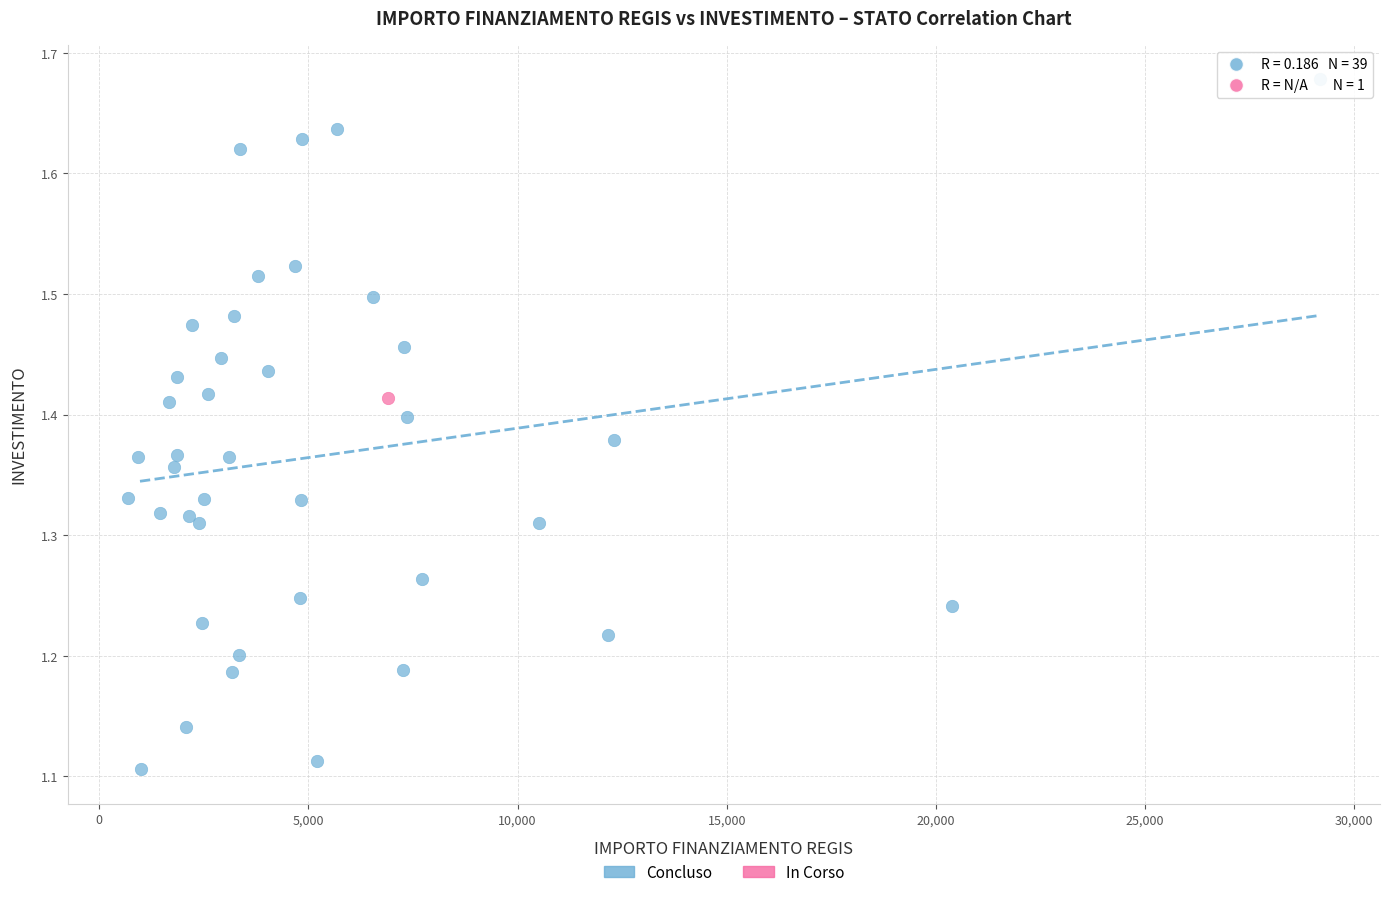

What are all the series names shown in the legend?

Concluso, In Corso